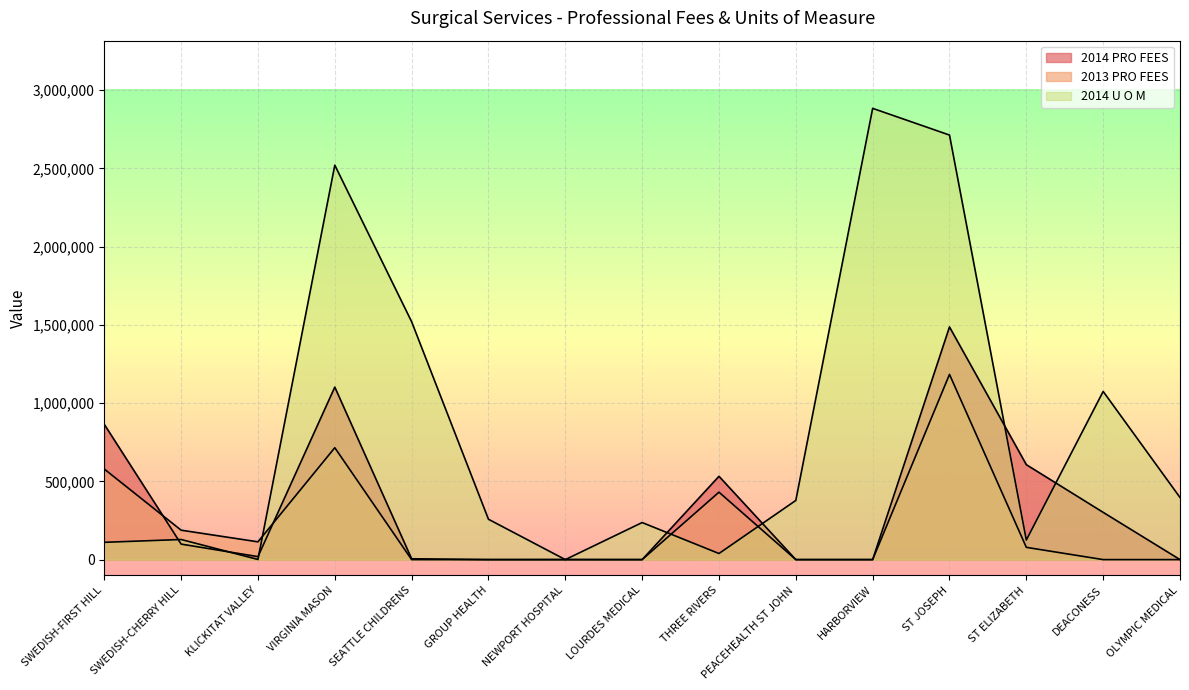

What is the sum of all 2014 U O M values?

12383355